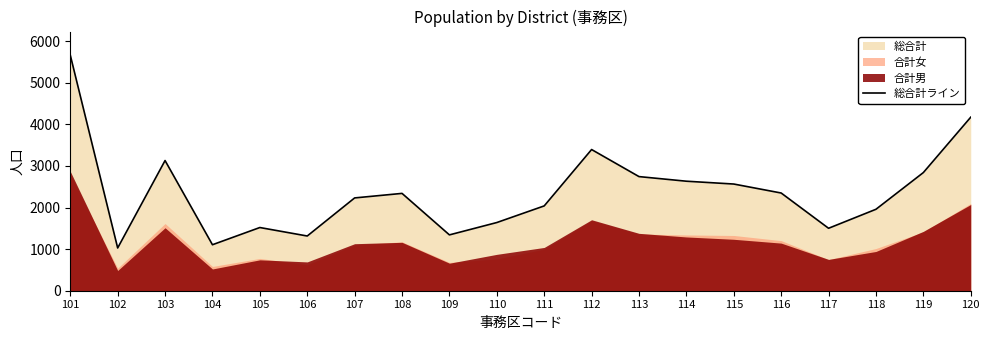

The value at 108 is 3151. True or false?

False